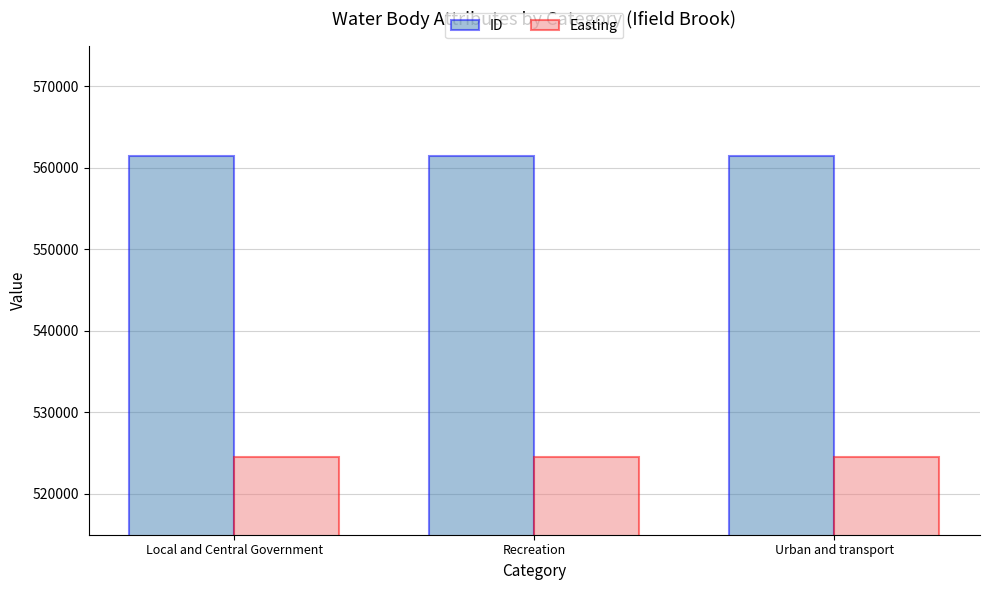

Read the ID value at Urban and transport.

561410